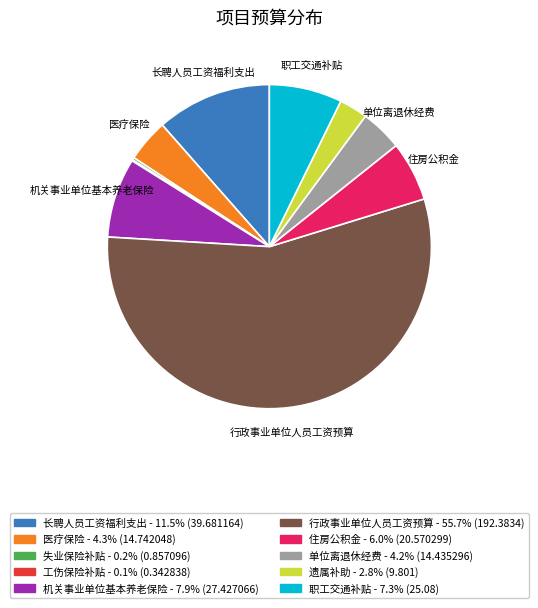

Does any single category account for the majority?

Yes